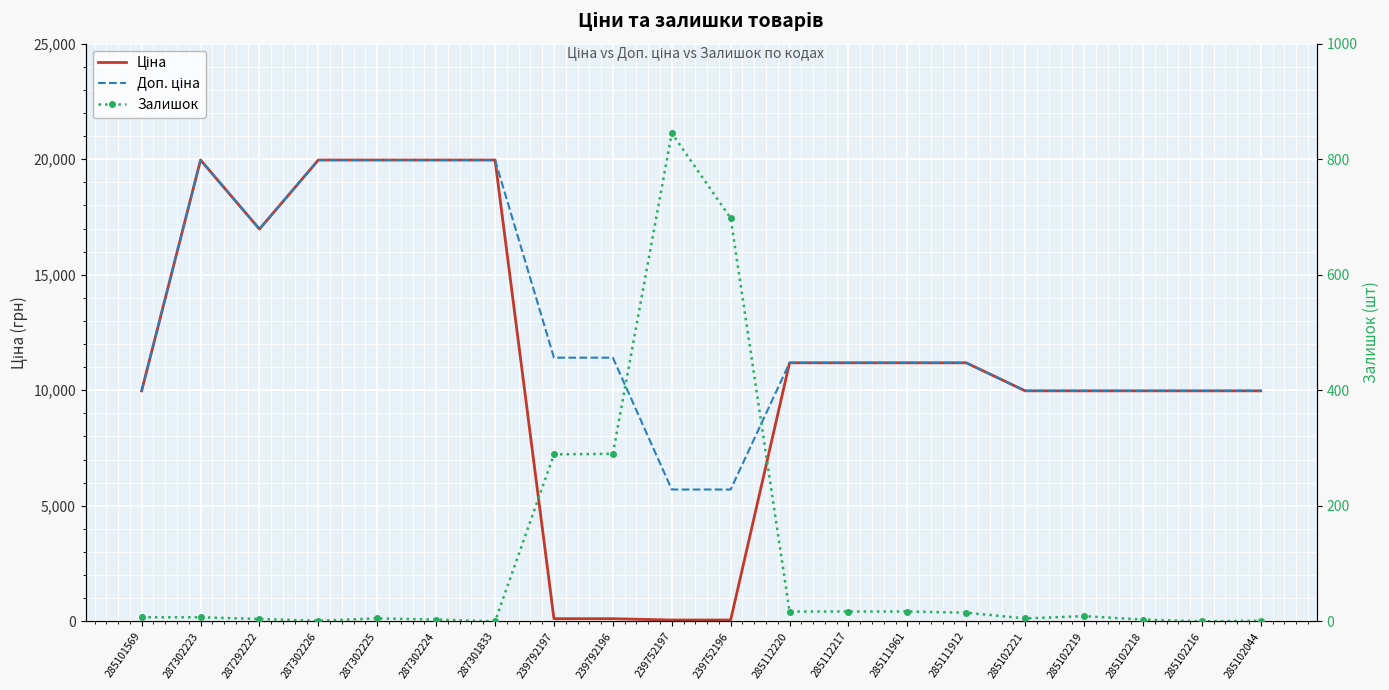

Where is Залишок nearest to the value 422?

239792196